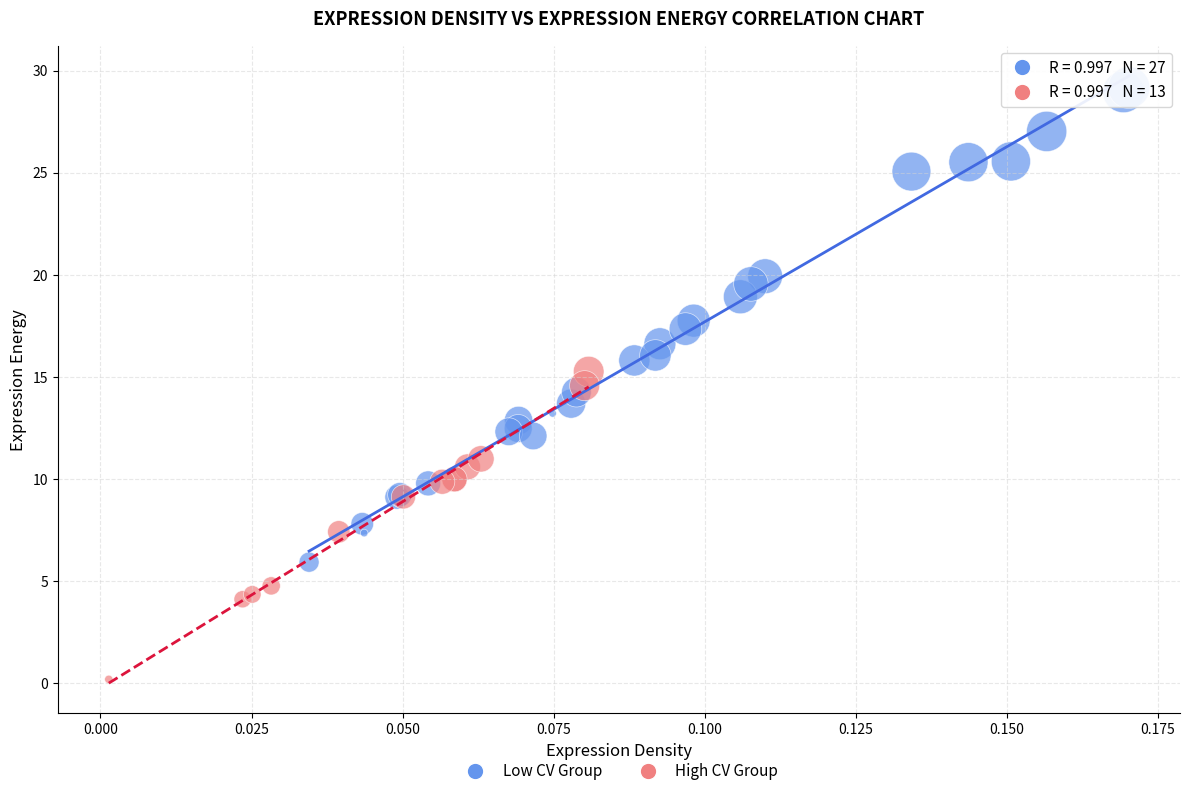

Which series has the widest spread of Y values?

Low CV Group